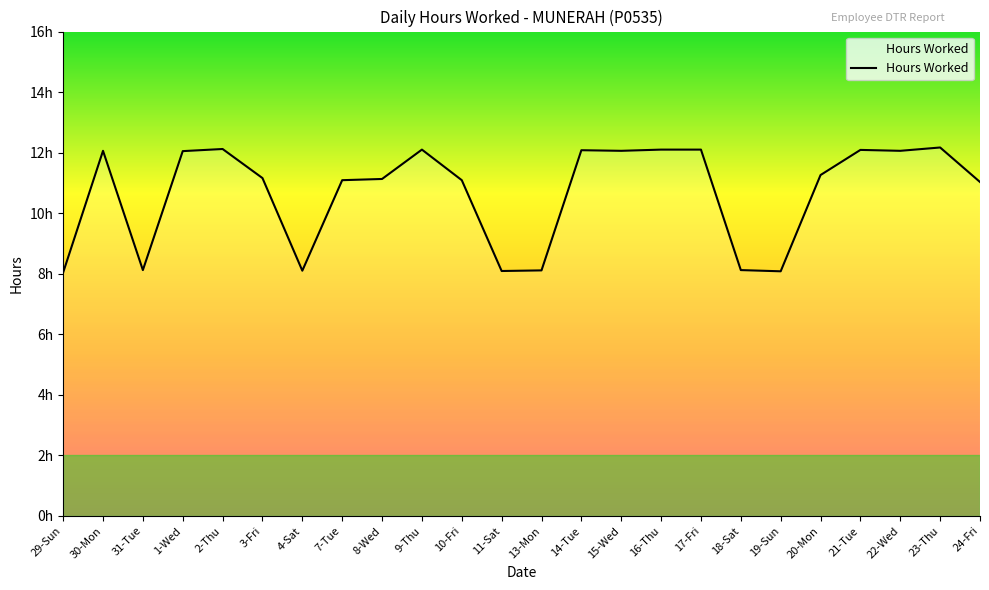

Does the chart have visible grid lines?

No